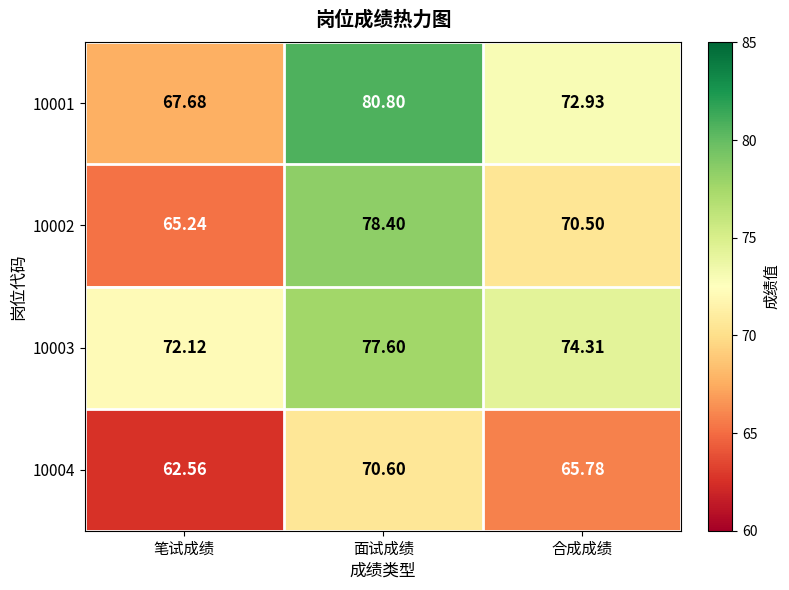

What is the smallest value displayed?

62.6